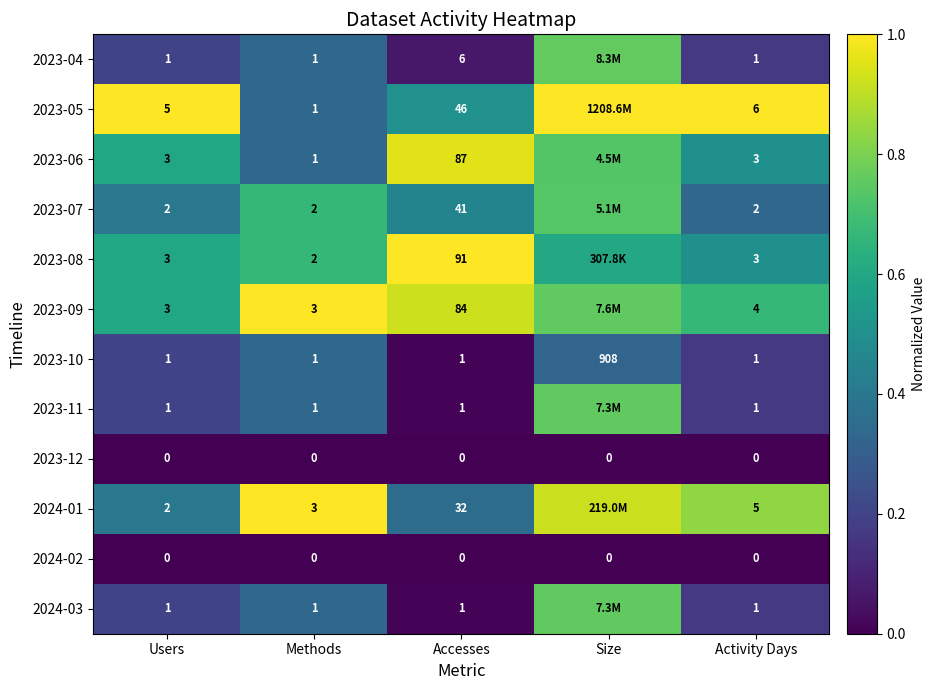

Which category has the highest value in the 2023-10 series?

Size